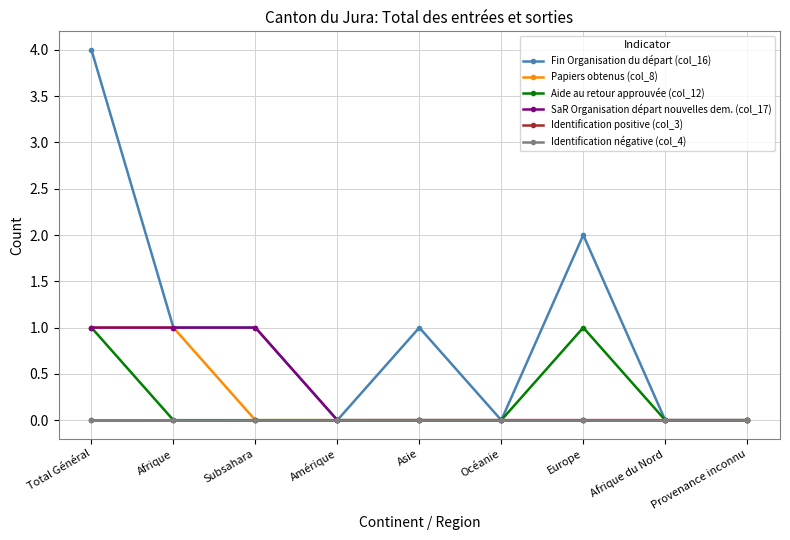

Reading left to right, what are all the values shown in this chart?

Fin Organisation du départ (col_16): 4	1	1	0	1	0	2	0	0
Papiers obtenus (col_8): 1	1	0	0	0	0	0	0	0
Aide au retour approuvée (col_12): 1	0	0	0	0	0	1	0	0
SaR Organisation départ nouvelles dem. (col_17): 1	1	1	0	0	0	0	0	0
Identification positive (col_3): 0	0	0	0	0	0	0	0	0
Identification négative (col_4): 0	0	0	0	0	0	0	0	0